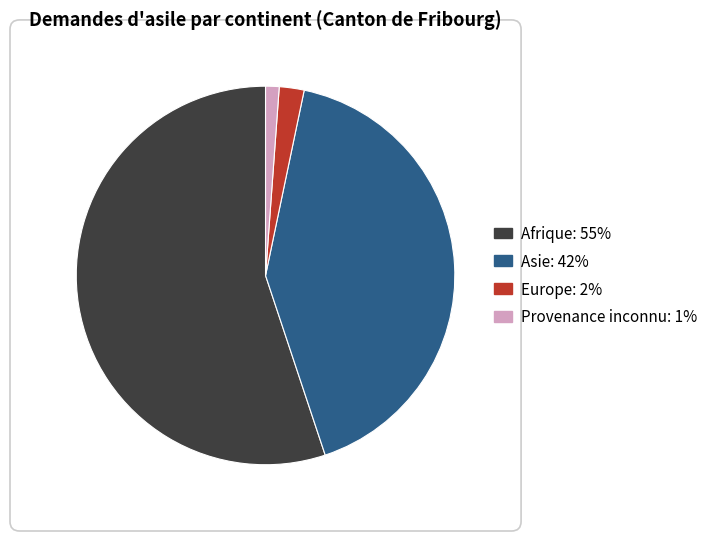

Is there any slice that represents more than half of the pie?

Yes